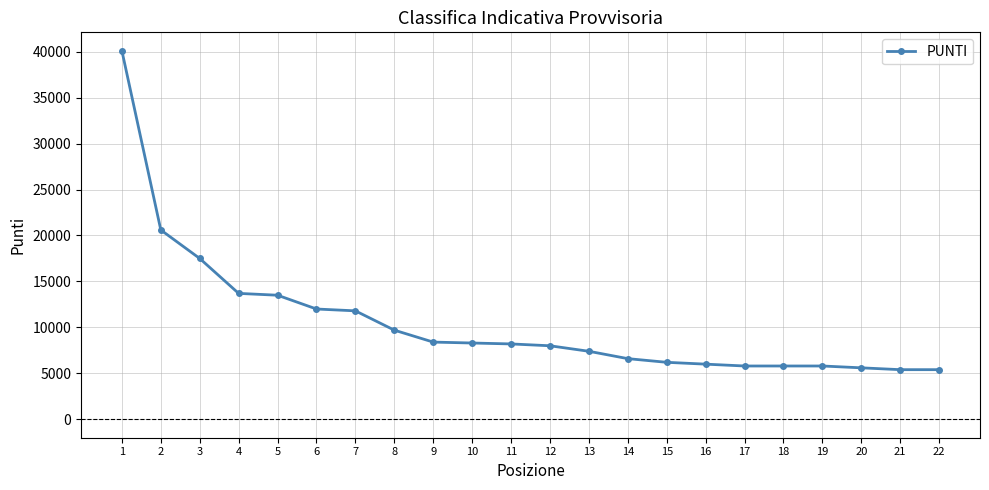

Which has a higher value, 2 or 11?

2